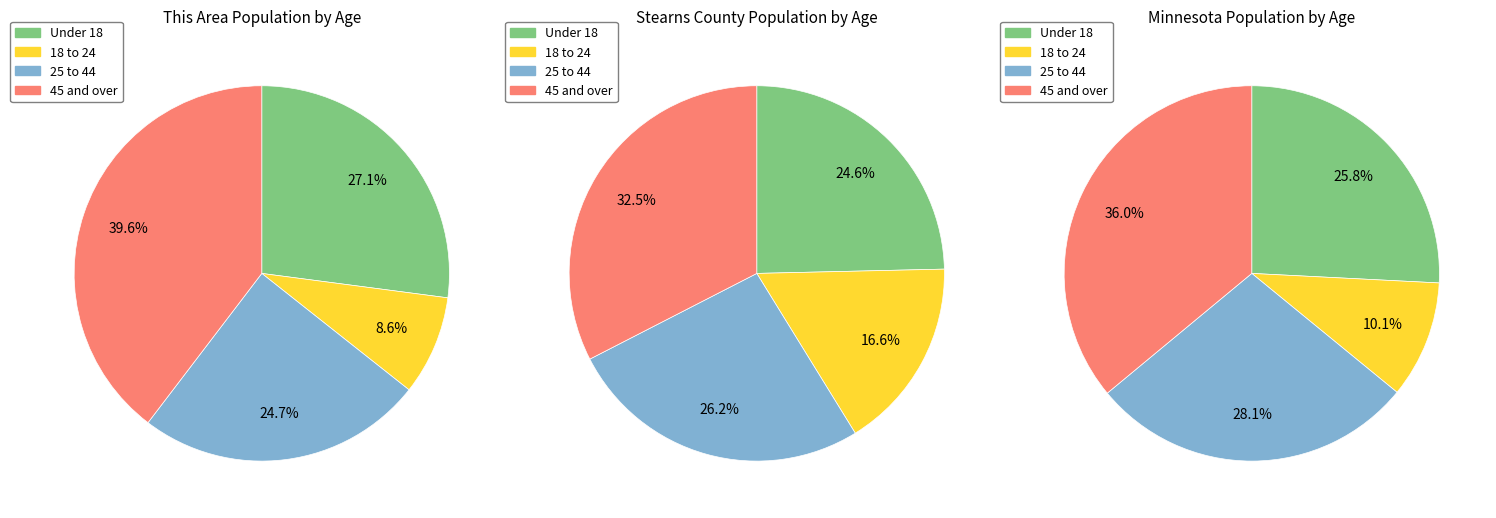

Is there a majority slice in this chart?

No